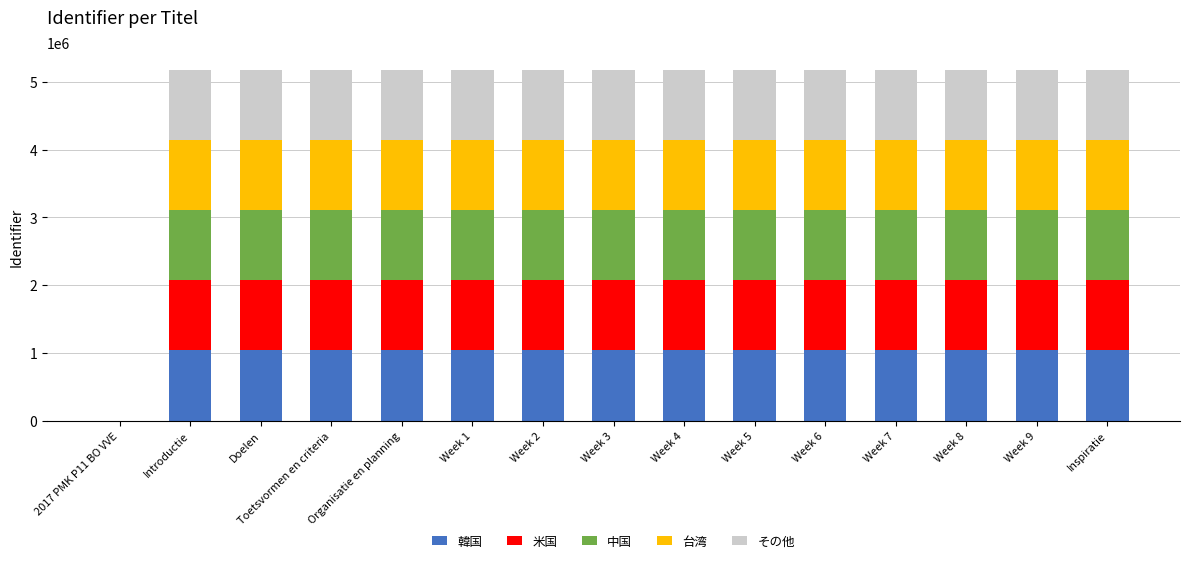

What are all the series names shown in the legend?

韓国, 米国, 中国, 台湾, その他